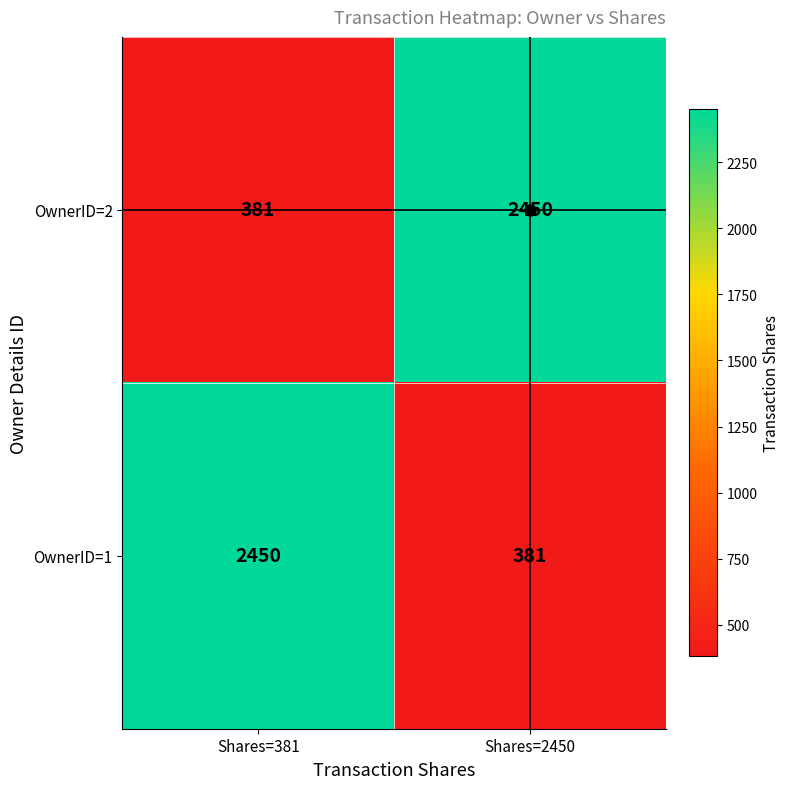

What is the difference between the OwnerID=2 values at Shares=2450 and Shares=381?

2069